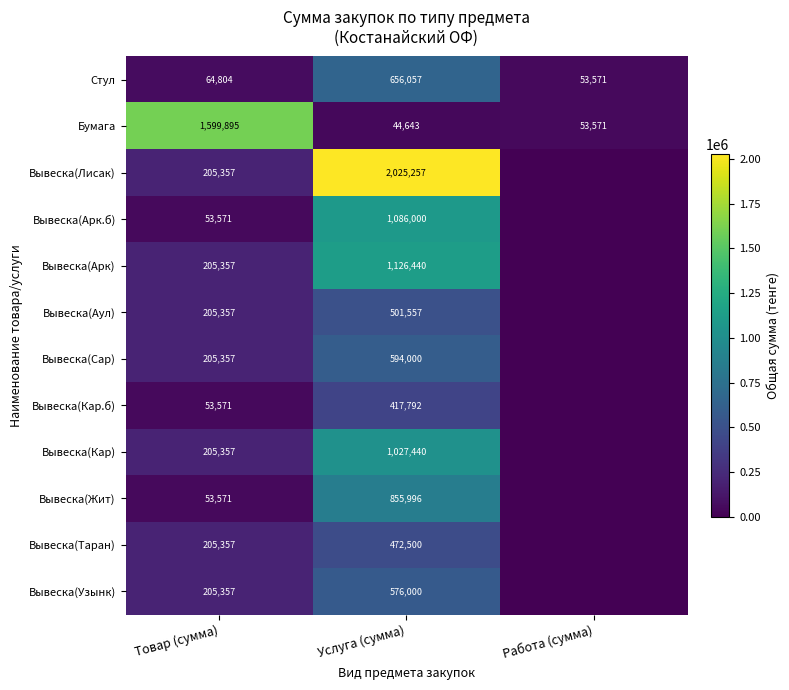

What is the total value across all series at Товар (сумма)?

3262911